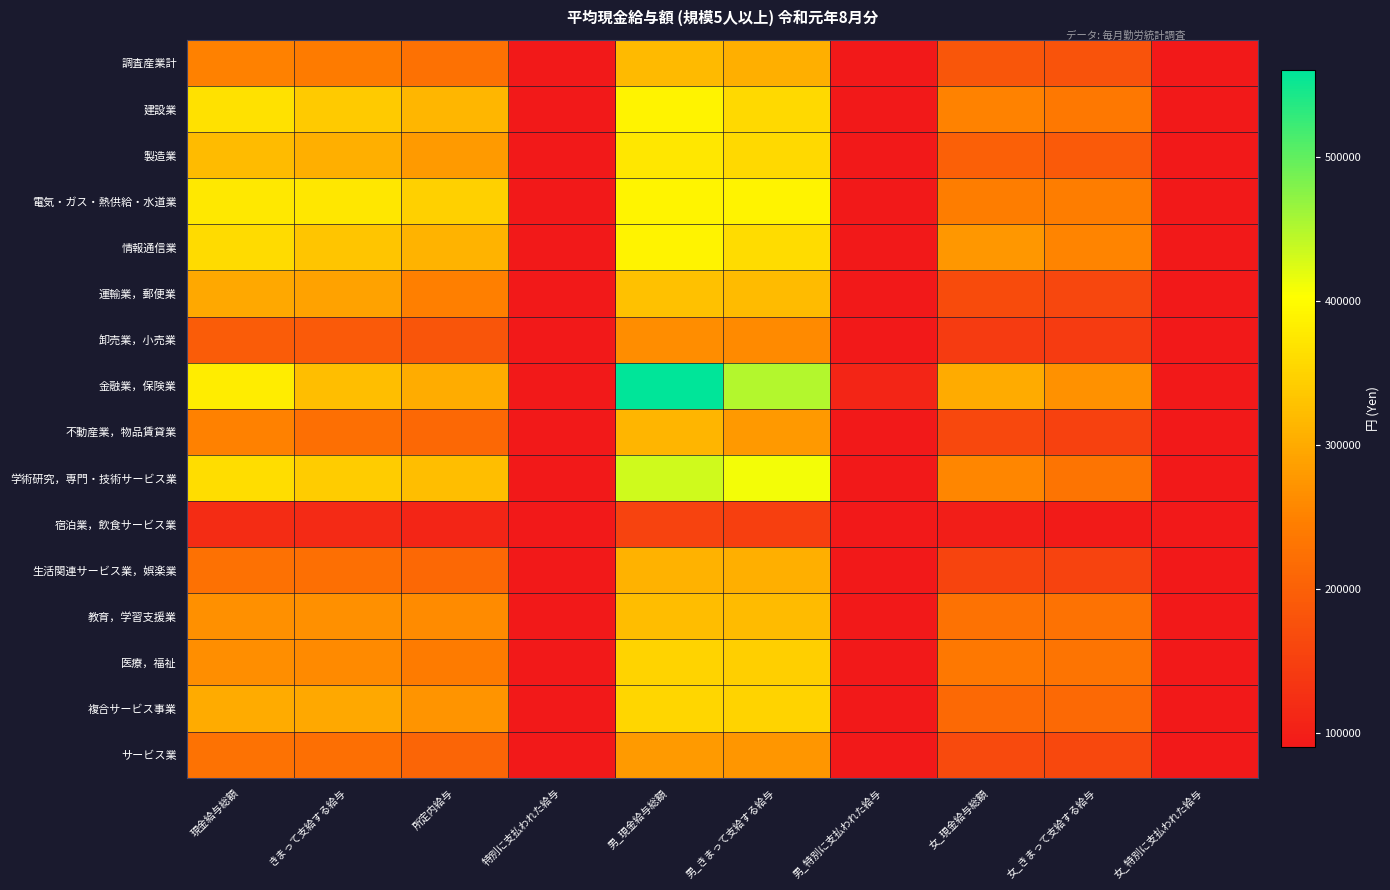

Between 現金給与総額 and 特別に支払われた給与, which series saw the biggest shift?

電気・ガス・熱供給・水道業